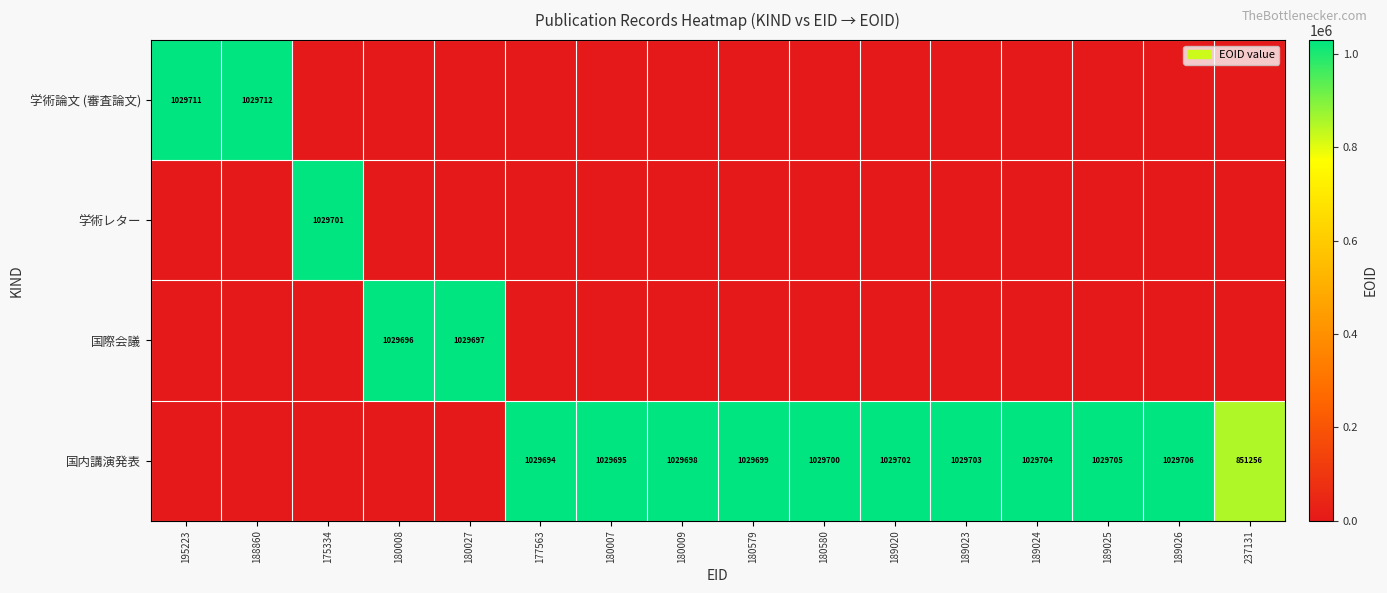

Is it true that 国内講演発表 equals 356314 at 177563?

False